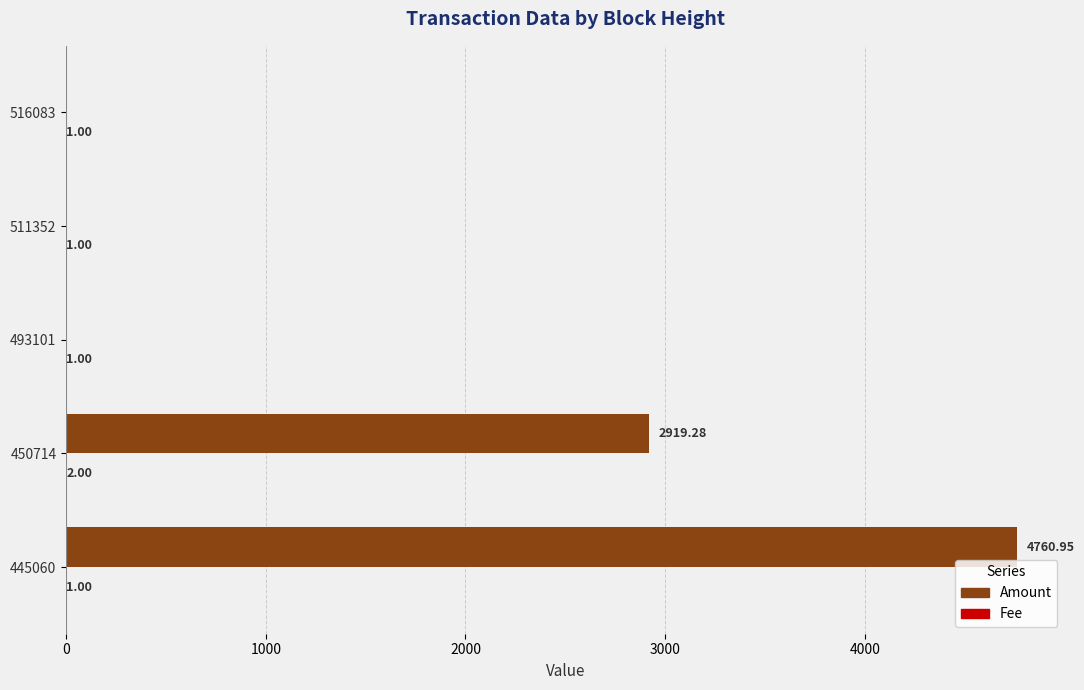

At which category is the sum across all series the highest?

445060